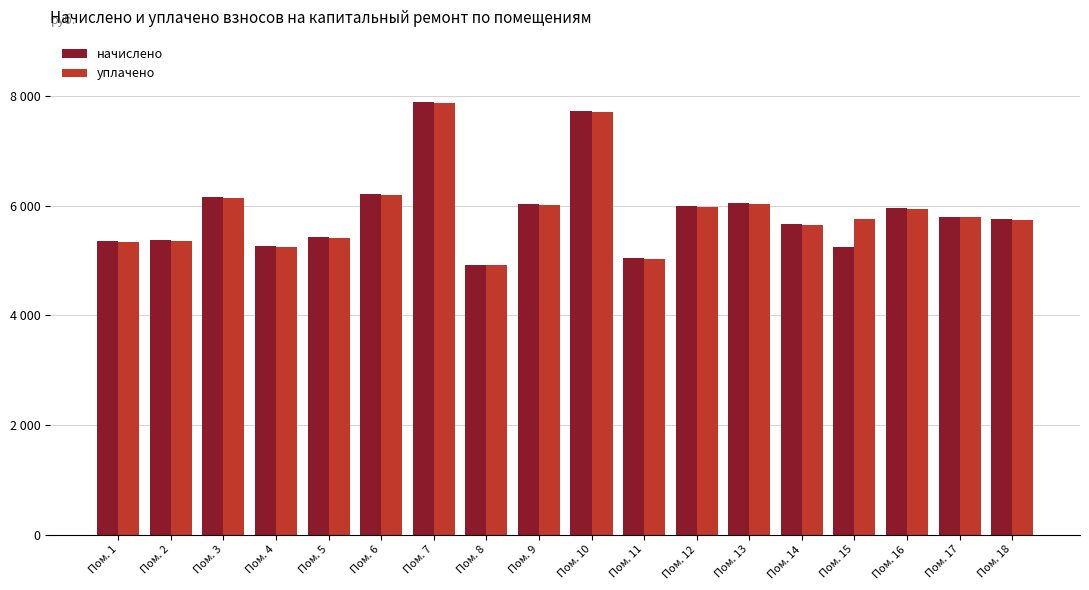

What is the value of the начислено bar at the 9th from the left?

6032.9